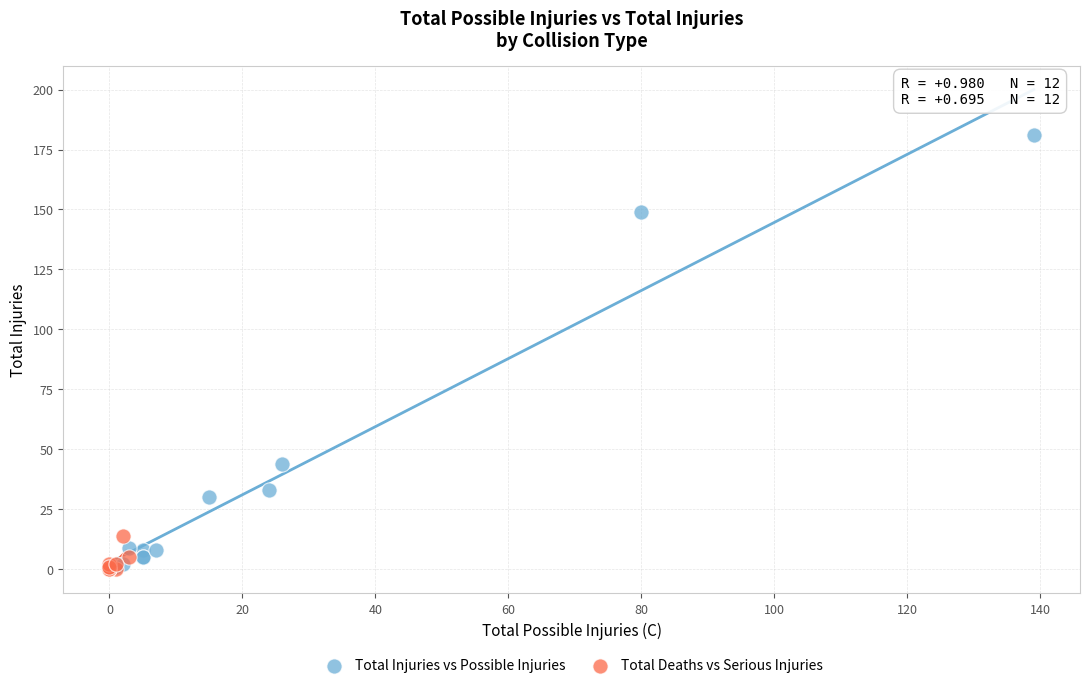

Which series has the widest spread of Y values?

Total Injuries vs Possible Injuries